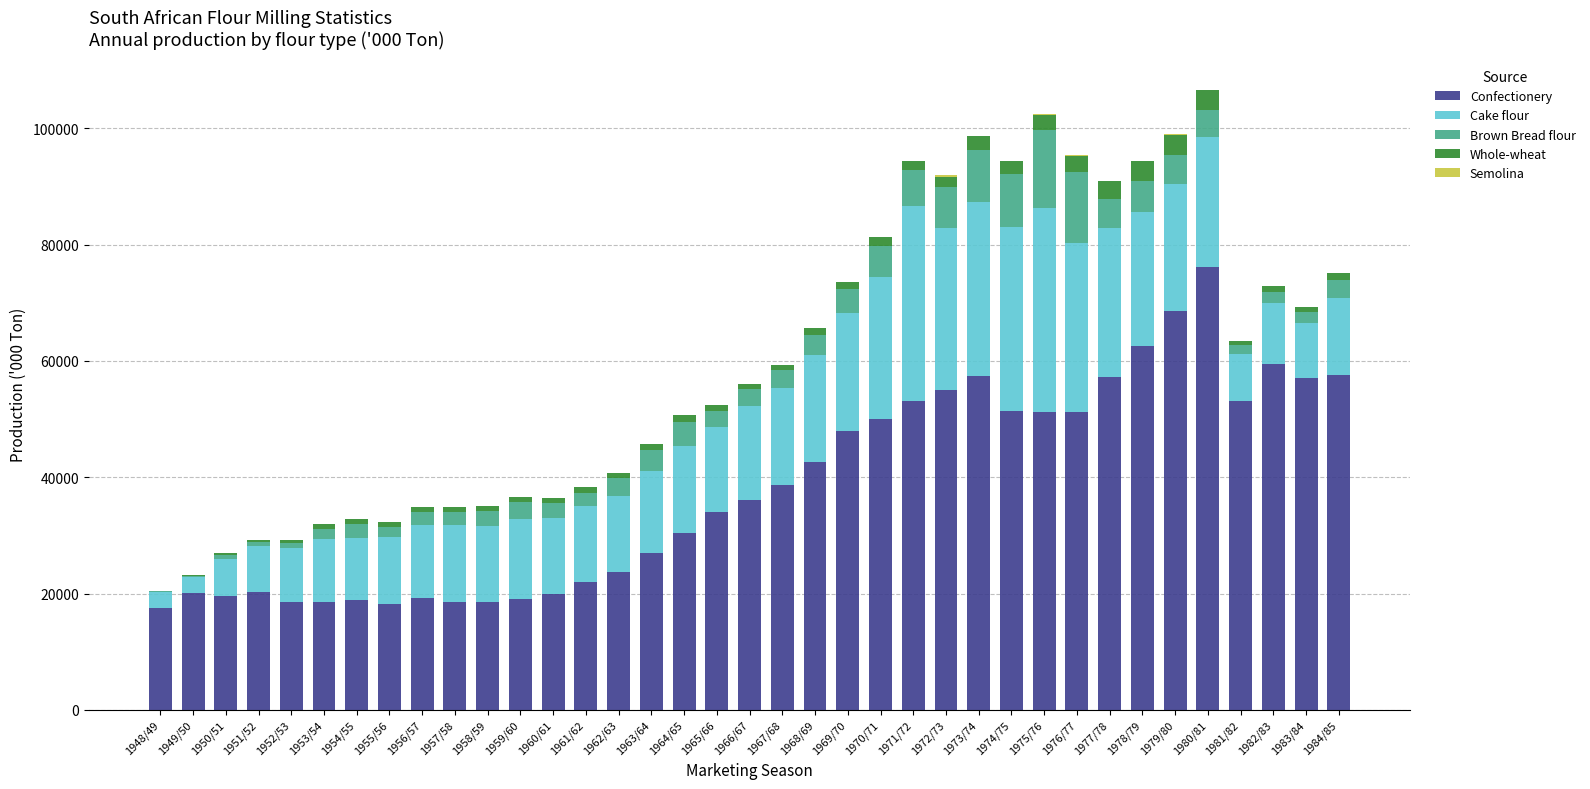

At which label does Confectionery reach its peak?

1980/81